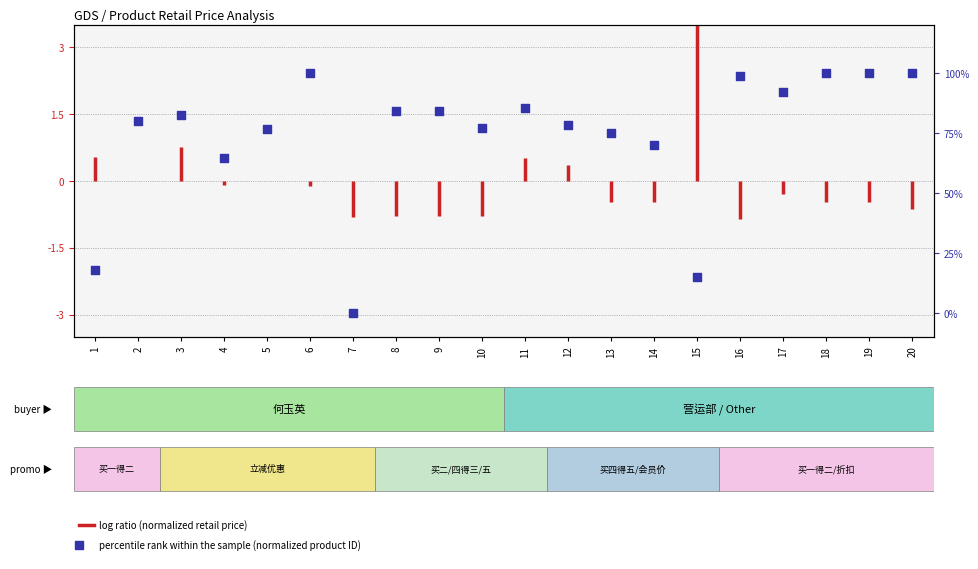

Between 18 and 16, which is larger?

18